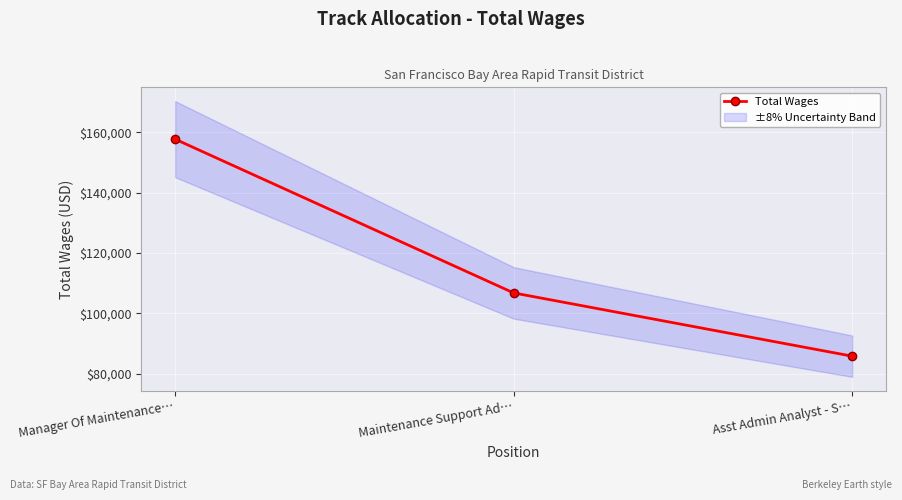

Rank the categories by value from highest to lowest.

Manager Of Maintenance…, Maintenance Support Ad…, Asst Admin Analyst - S…